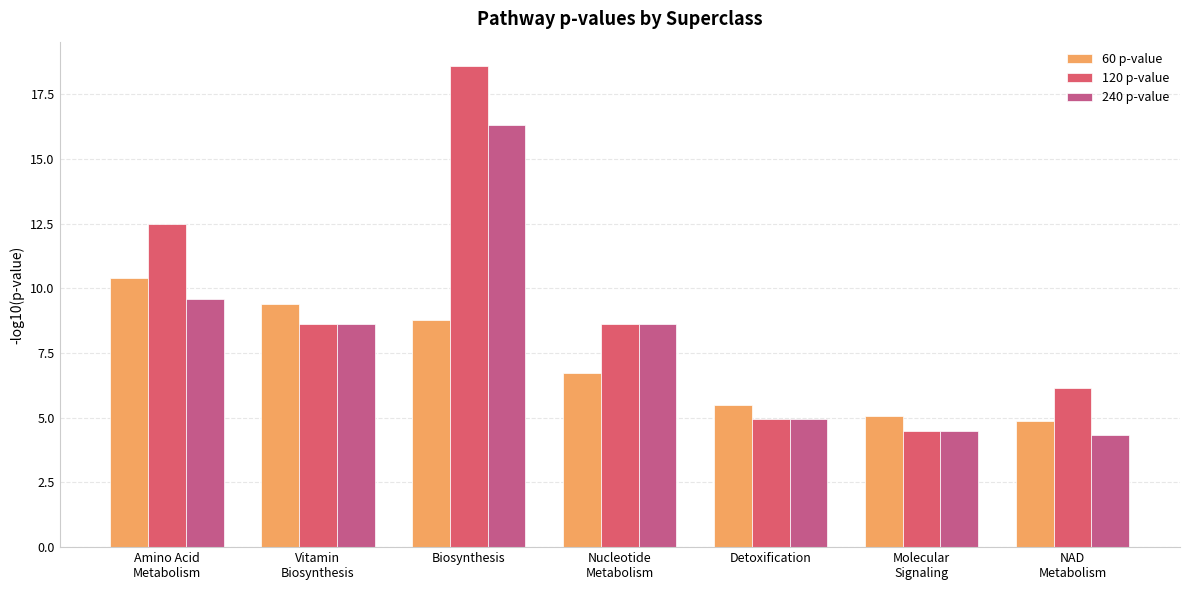

How many categories are shown in the chart?

7